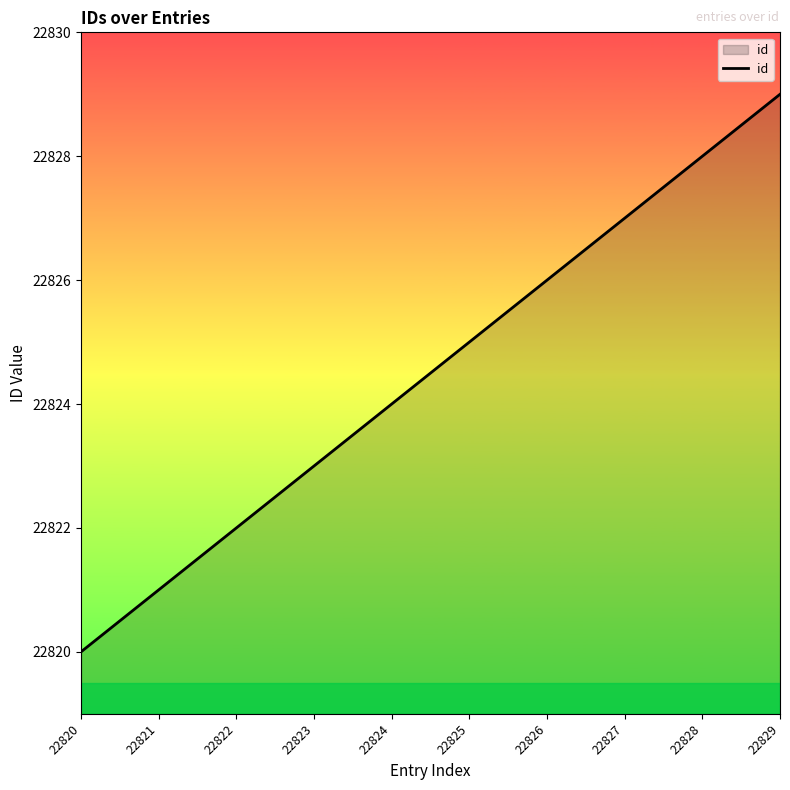

What is the sum of the values at 22828 and 22826?

45654